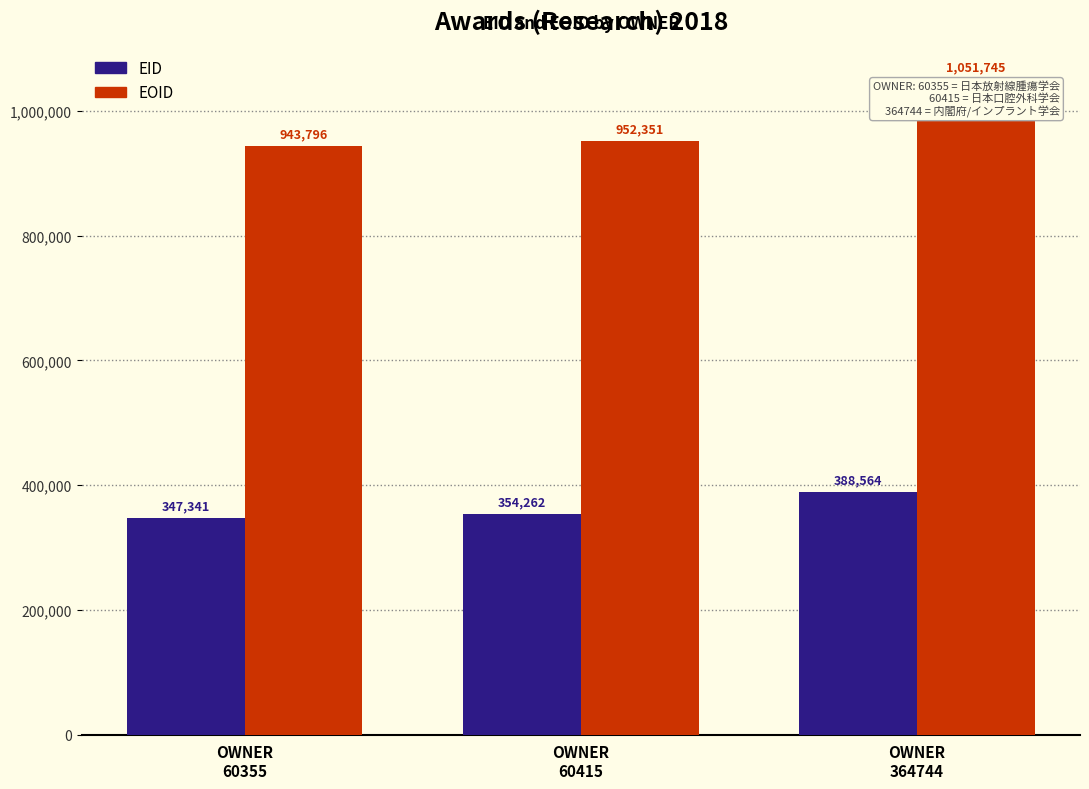

Is it true that EOID equals 1593780 at OWNER
364744?

False